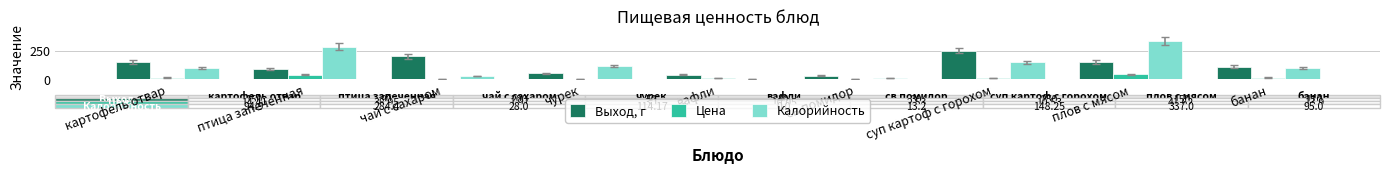

What is the approximate value of Калорийность at плов с мясом?

337.0